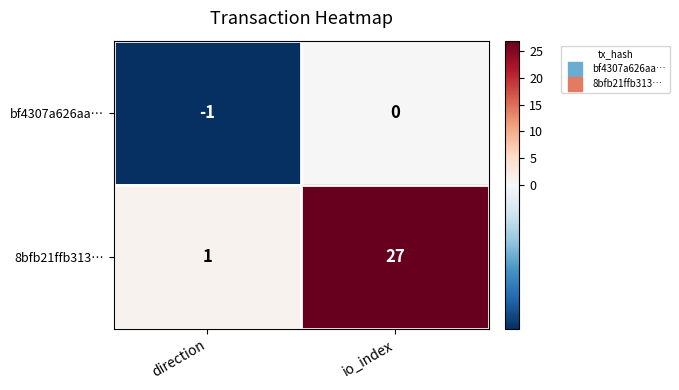

Between direction and io_index, which series saw the biggest shift?

8bfb21ffb313…